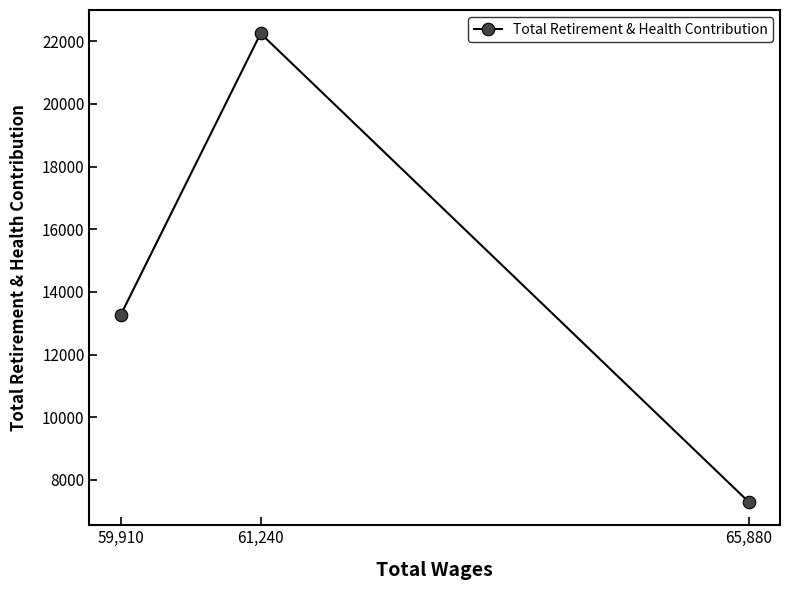

Which label corresponds to the largest value in the chart?

61,240